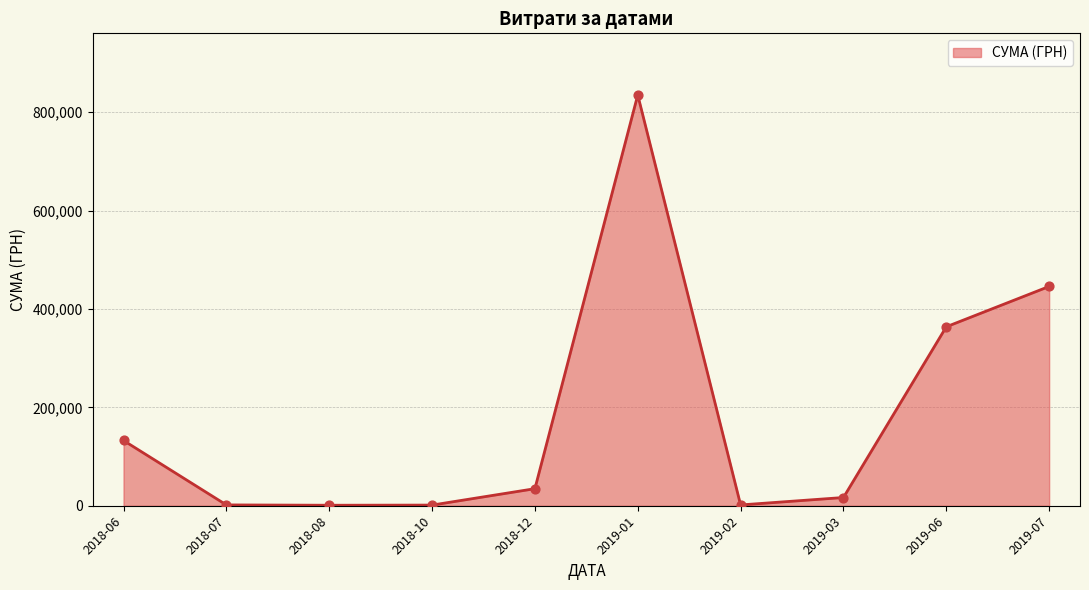

What is the change in value from 2018-06 to 2019-07?

+313186.4